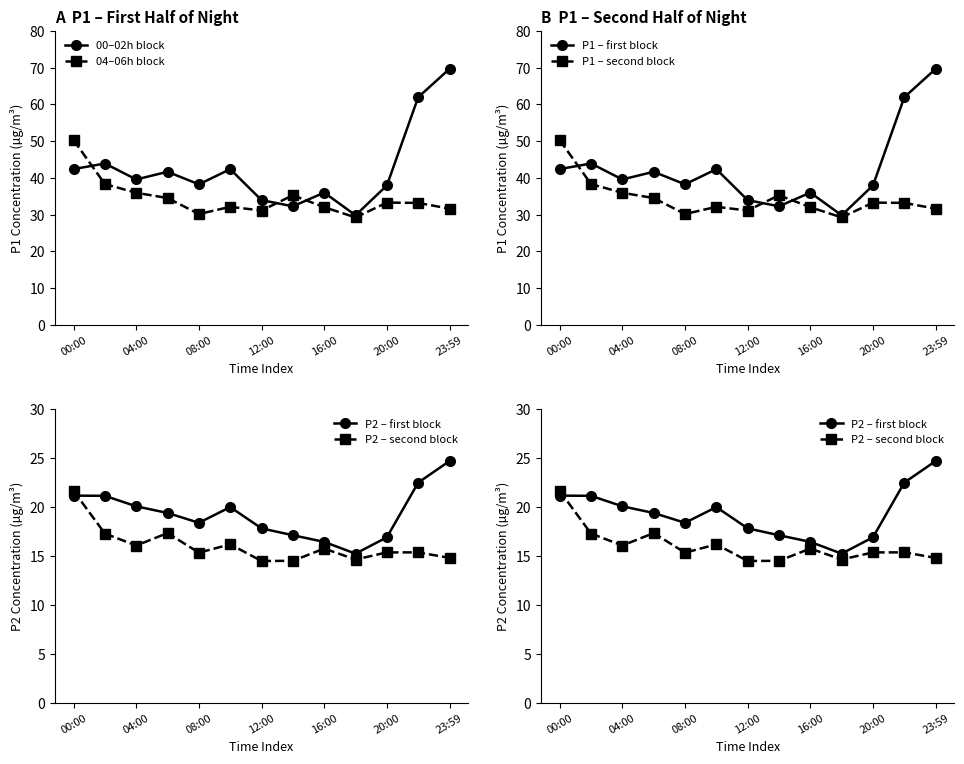

True or false: 04–06h block has more than 0 points higher than both neighbors.

True